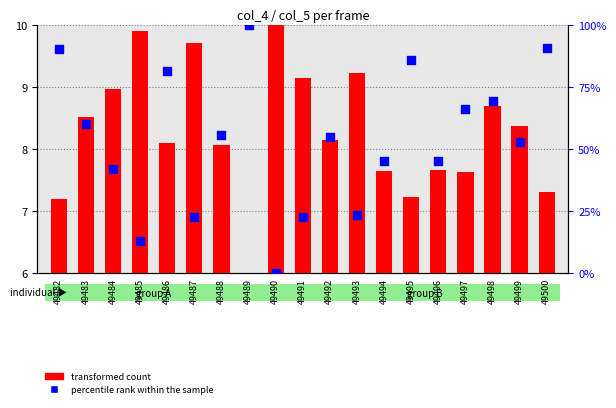

At which category is the sum across all series the highest?

49489